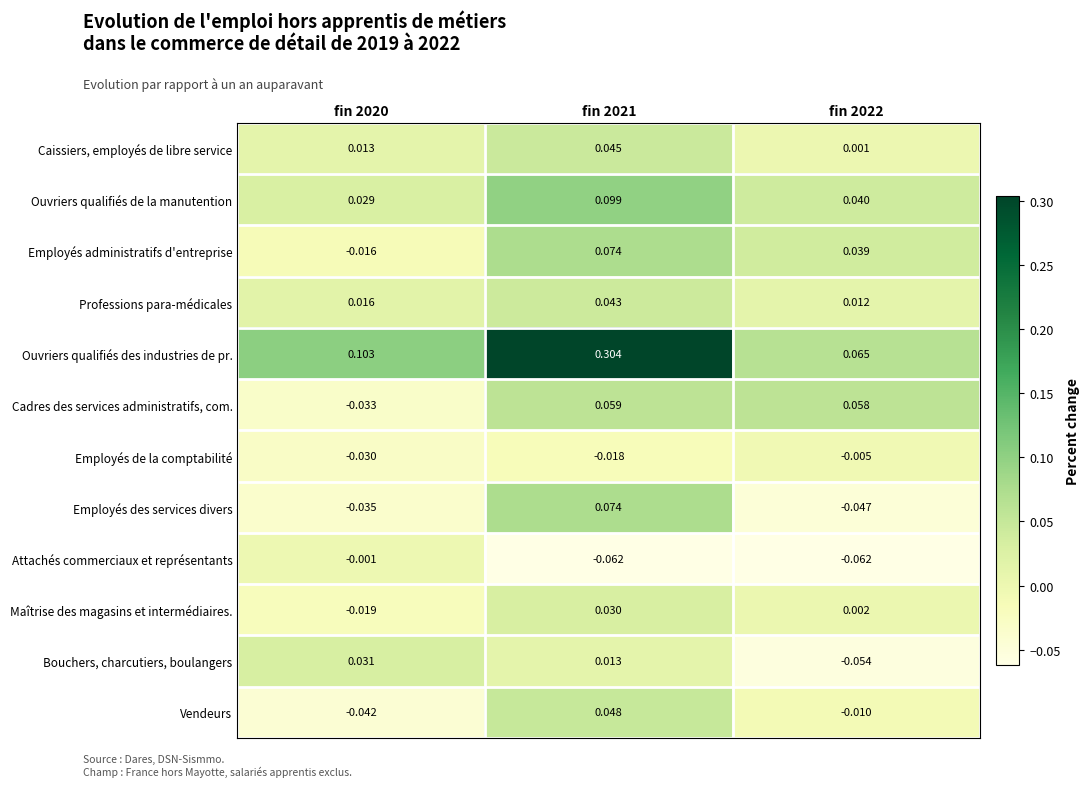

At fin 2020, list the series in order from smallest to largest.

Vendeurs, Employés des services divers, Cadres des services administratifs, com., Employés de la comptabilité, Maîtrise des magasins et intermédiaires., Employés administratifs d'entreprise, Attachés commerciaux et représentants, Caissiers, employés de libre service, Professions para-médicales, Ouvriers qualifiés de la manutention, Bouchers, charcutiers, boulangers, Ouvriers qualifiés des industries de pr.